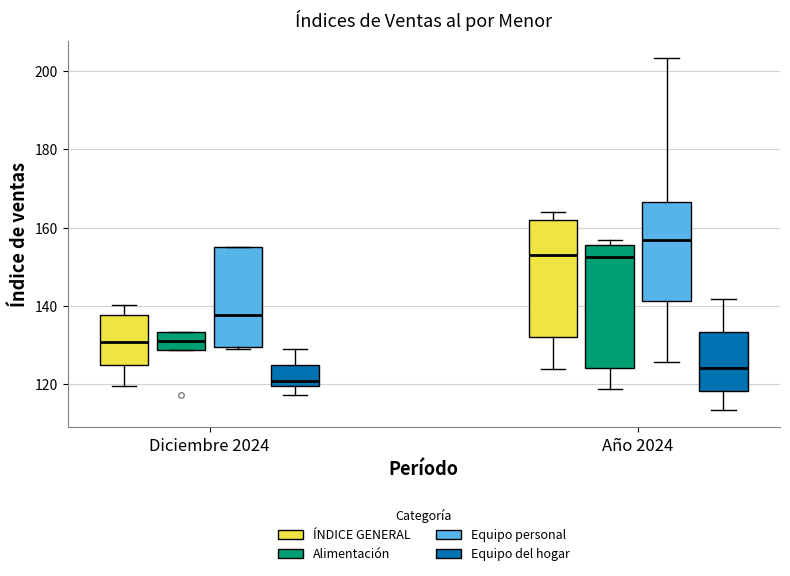

Where does the median line of the box for Año 2024 (ÍNDICE GENERAL) sit on the y-axis? The values are not printed on the chart, so give them approximately, as read against the axis.

152